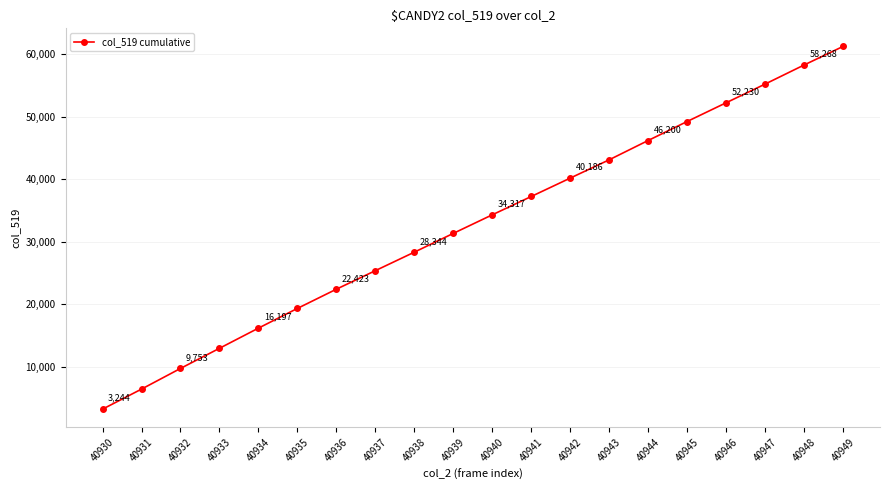

What is the maximum value shown in the chart?

61237